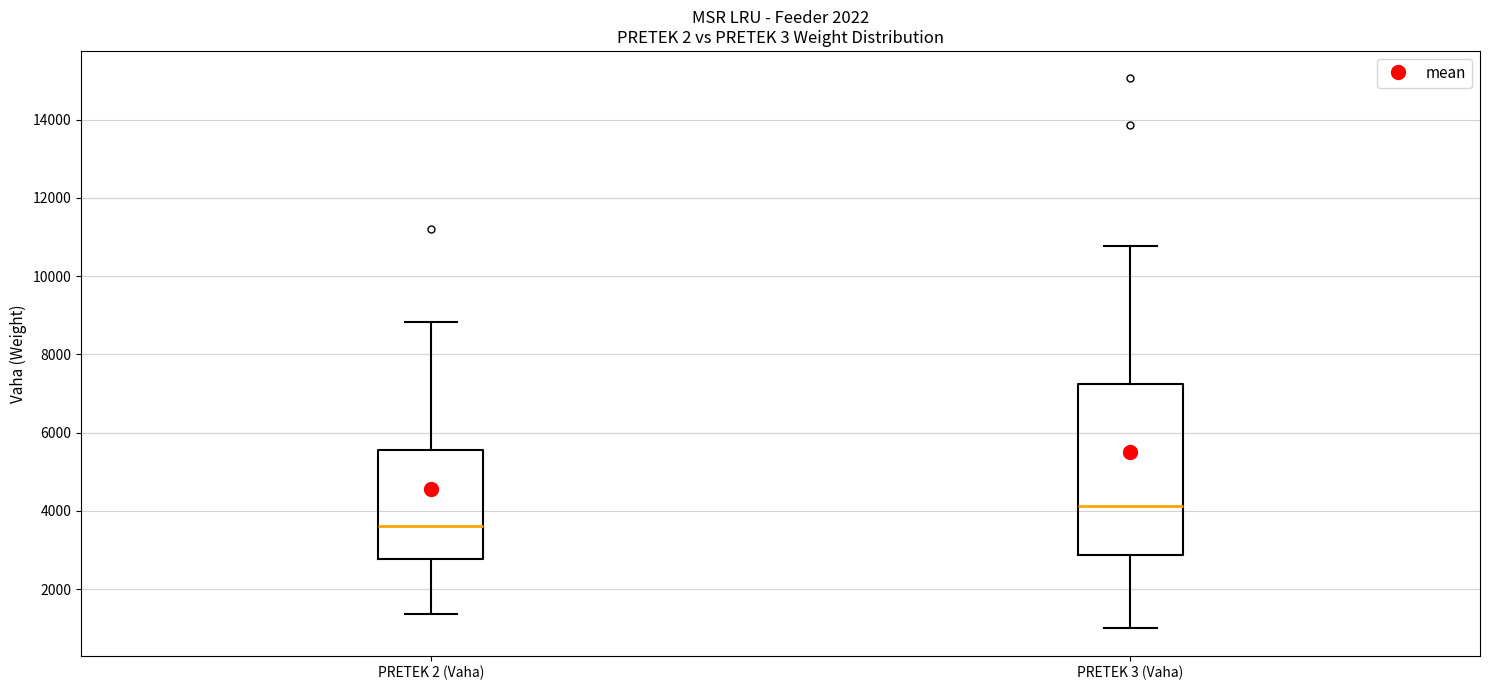

Where does the median line of the box for PRETEK 3 (Vaha) sit on the y-axis? The values are not printed on the chart, so give them approximately, as read against the axis.

4200